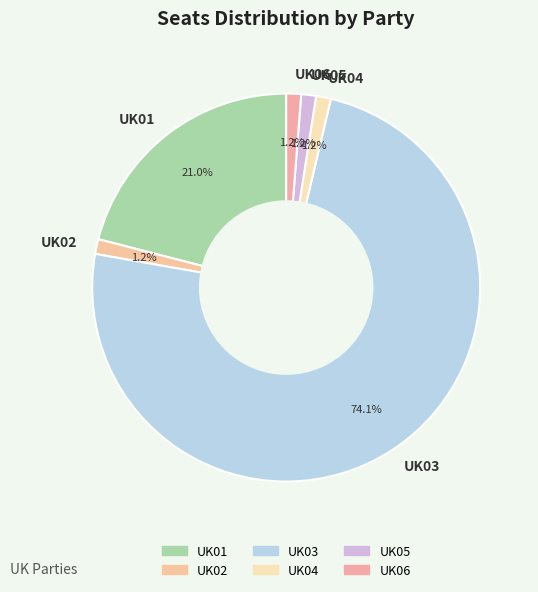

What percentage is the UK05 slice, to the nearest percent?

1%